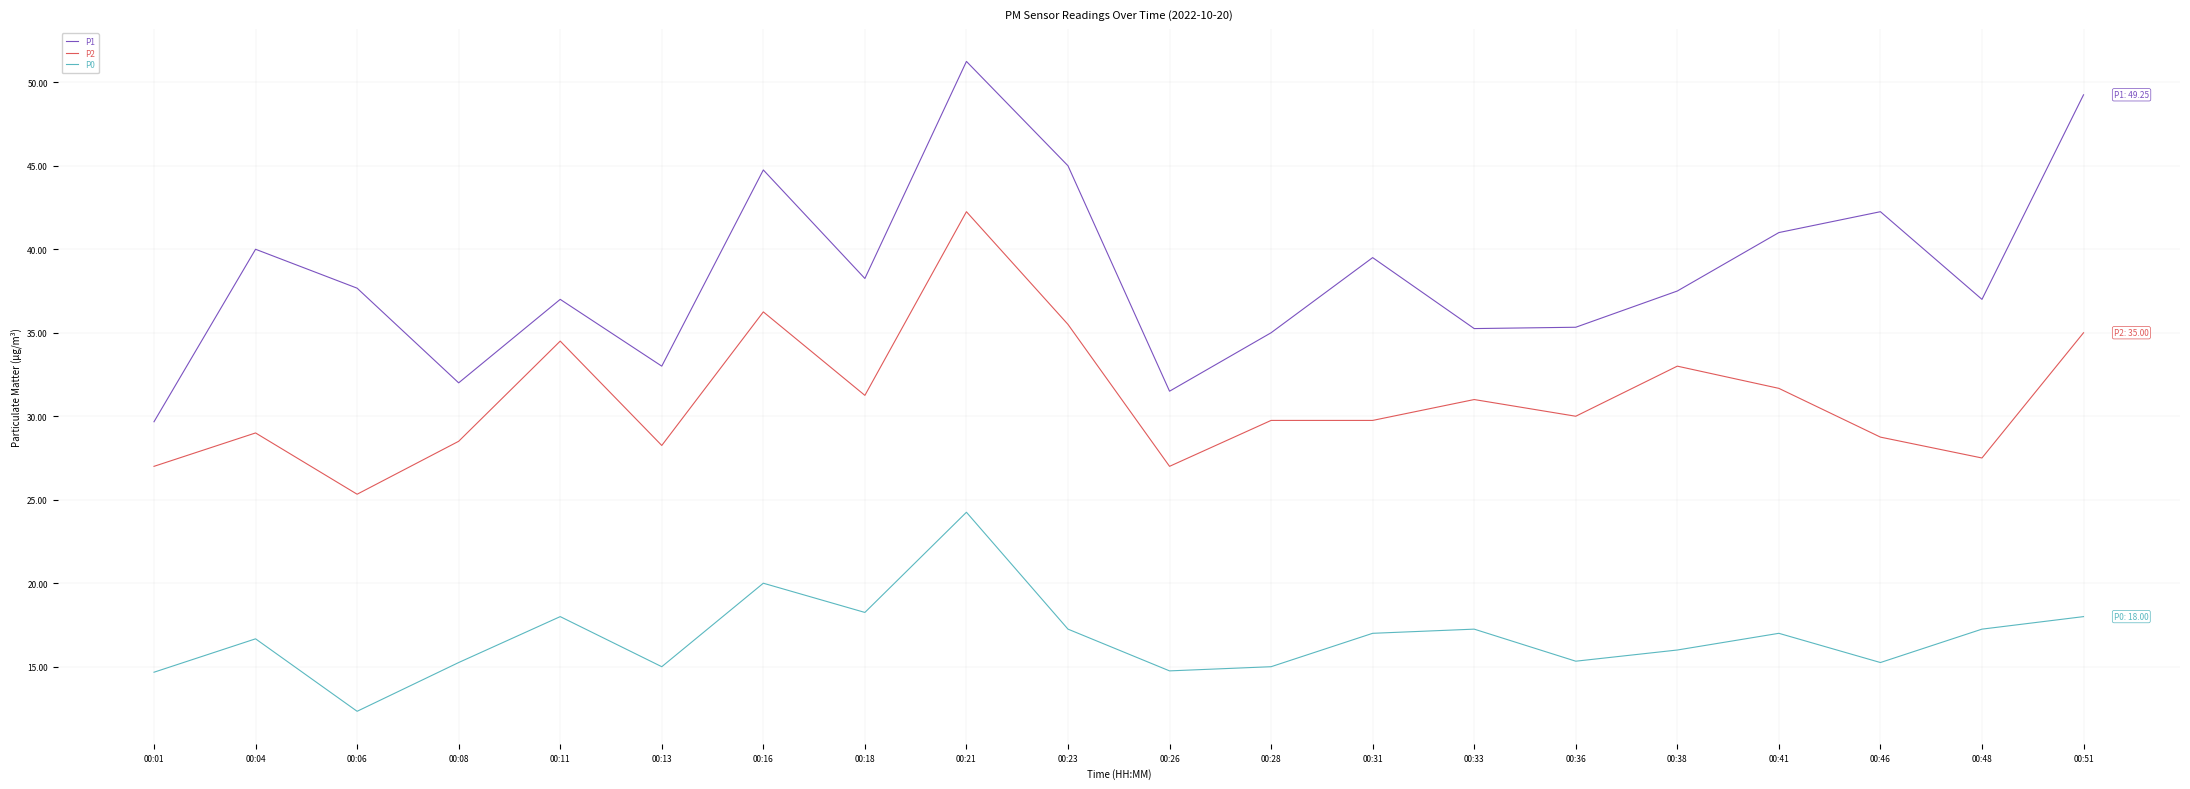

How many interior local valleys does the P0 series have?

6